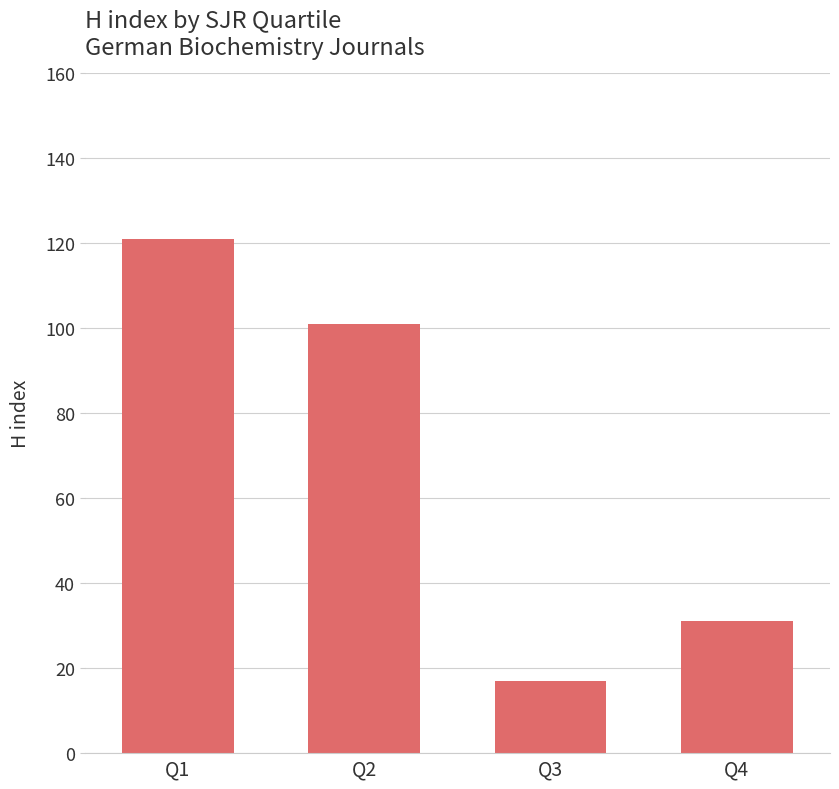

Reading left to right, list all the values displayed in this chart.

Q1=121	Q2=101	Q3=17	Q4=31